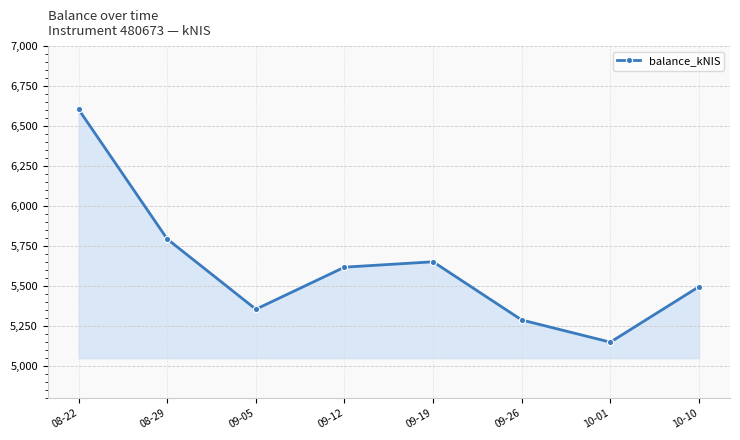

What is the ratio of the value at 08-29 to the value at 09-12?

1.0